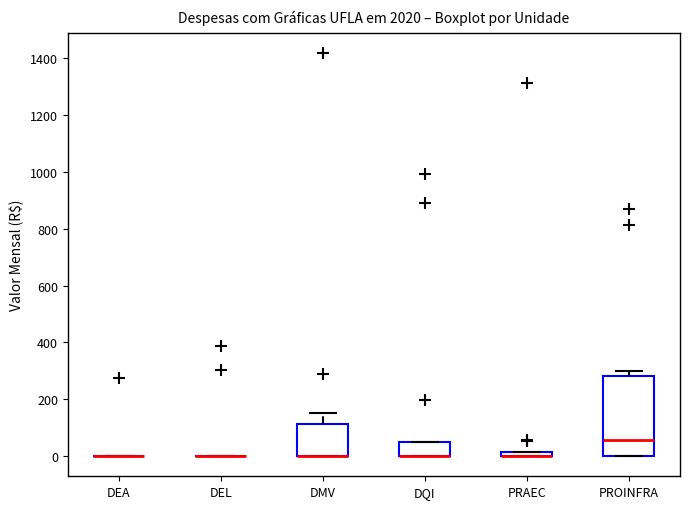

Comparing the boxes themselves (not the whiskers), which one is the tallest?

PROINFRA